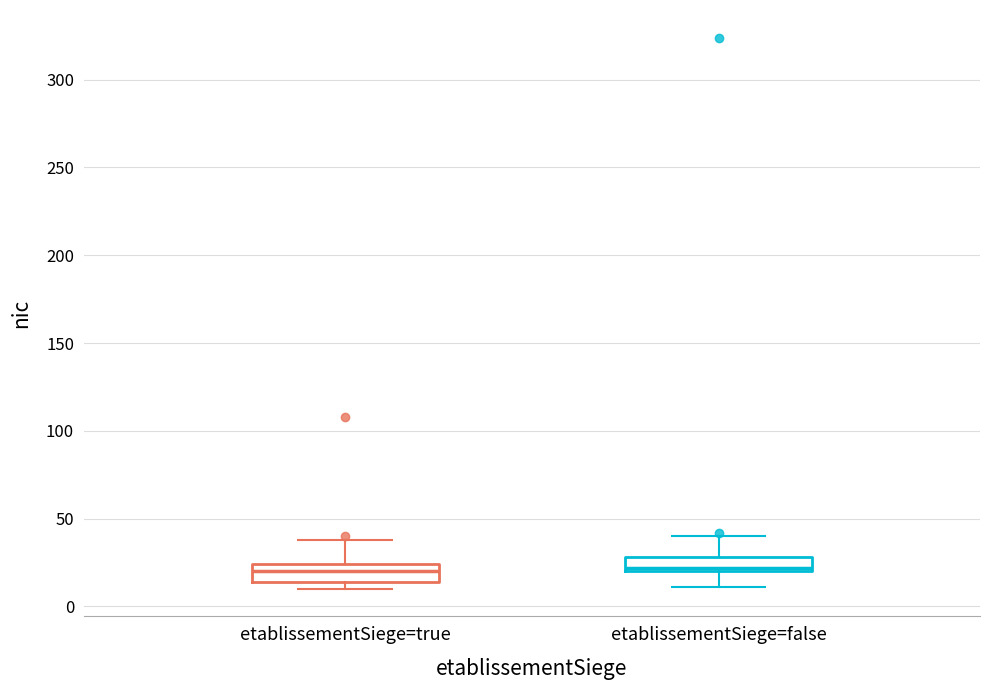

Where is the lower edge of the box for etablissementSiege=false on the y-axis? The values are not printed on the chart, so give them approximately, as read against the axis.

20